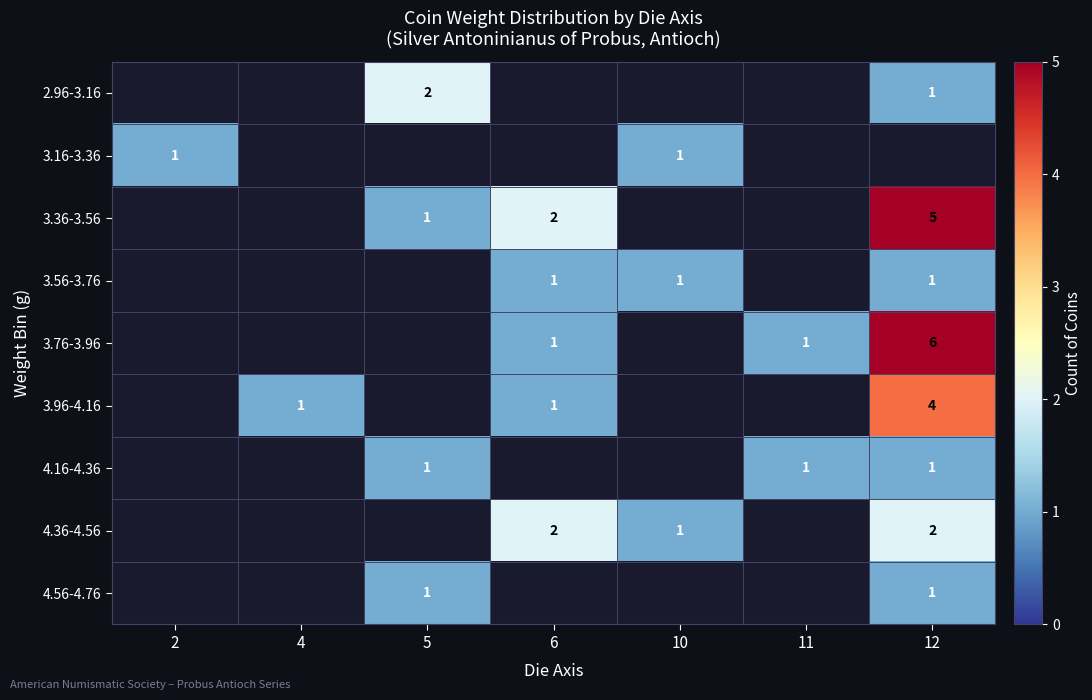

The value of 3.76-3.96 at 6 is 0.6. True or false?

False